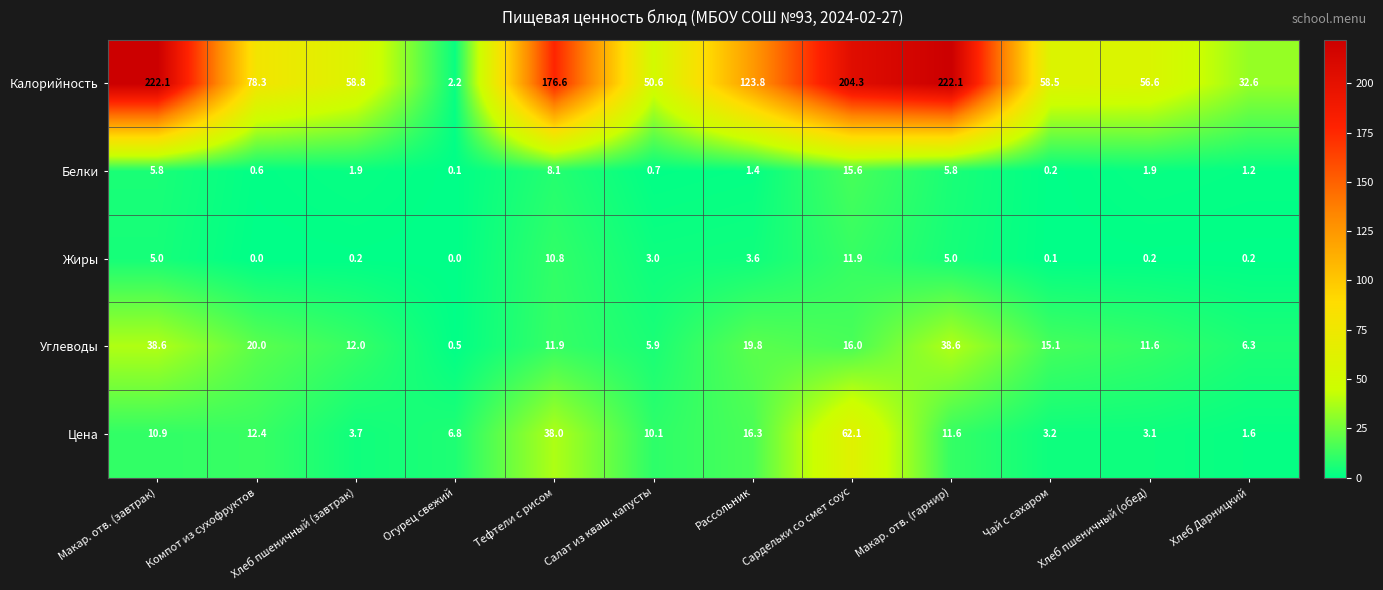

At which category is the sum across all series the highest?

Сардельки со смет соус